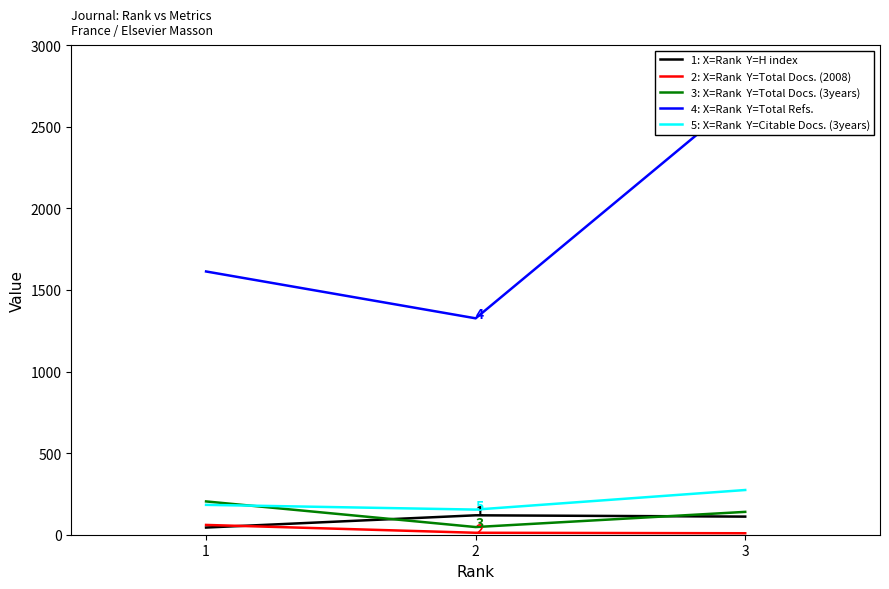

What are all the series names shown in the legend?

1: X=Rank  Y=H index, 2: X=Rank  Y=Total Docs. (2008), 3: X=Rank  Y=Total Docs. (3years), 4: X=Rank  Y=Total Refs., 5: X=Rank  Y=Citable Docs. (3years)